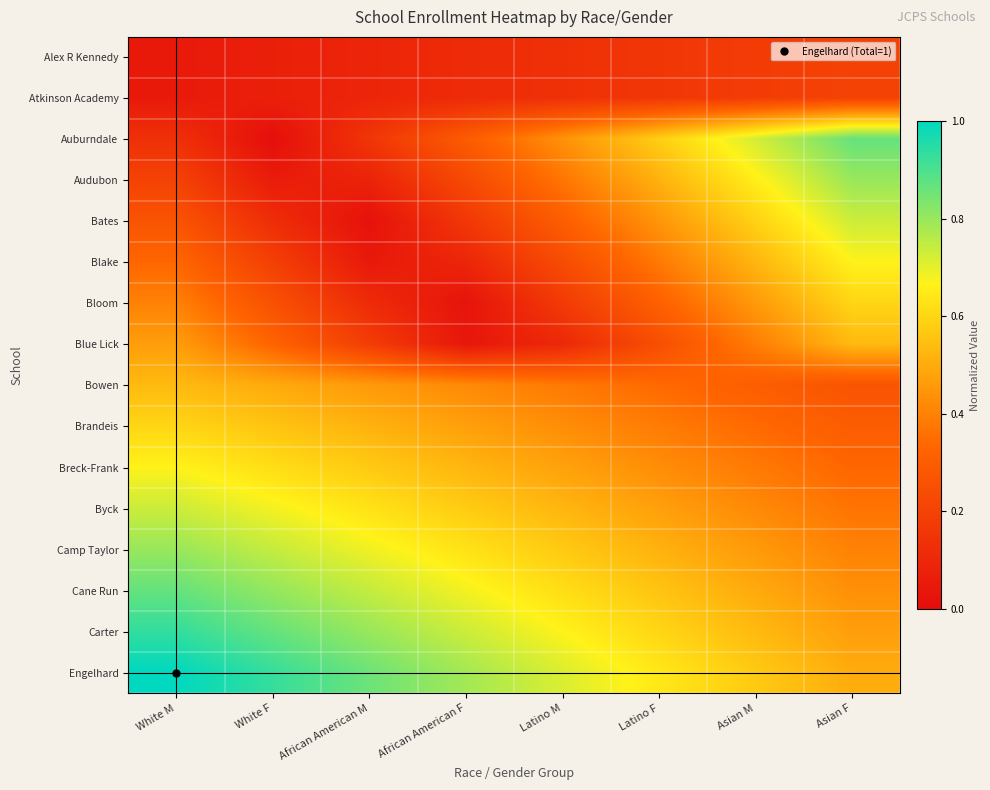

Which series has the largest total across all categories?

Engelhard